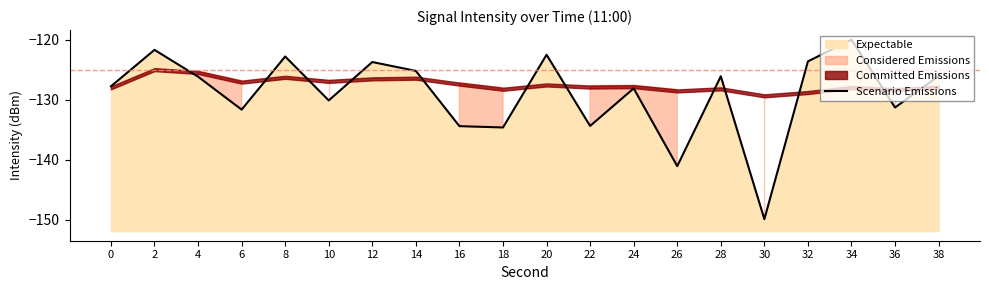

Does the chart display data point markers on the line(s)?

No